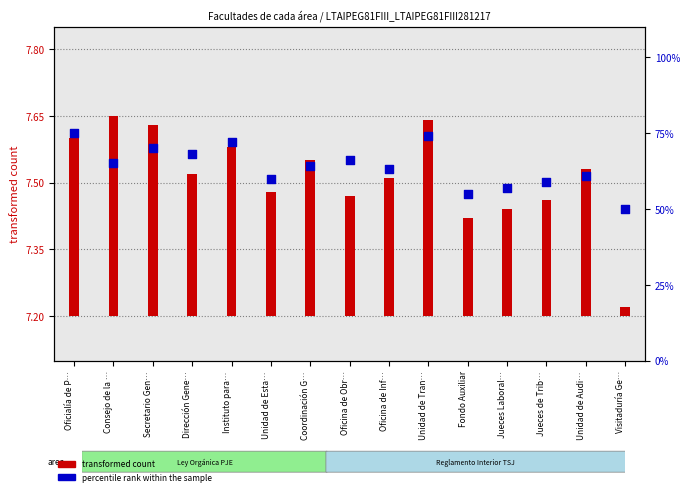

At how many categories does at least one series exceed 70?

3